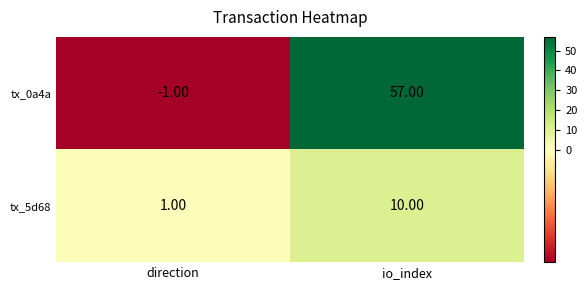

Between direction and io_index, which series saw the biggest shift?

tx_0a4a